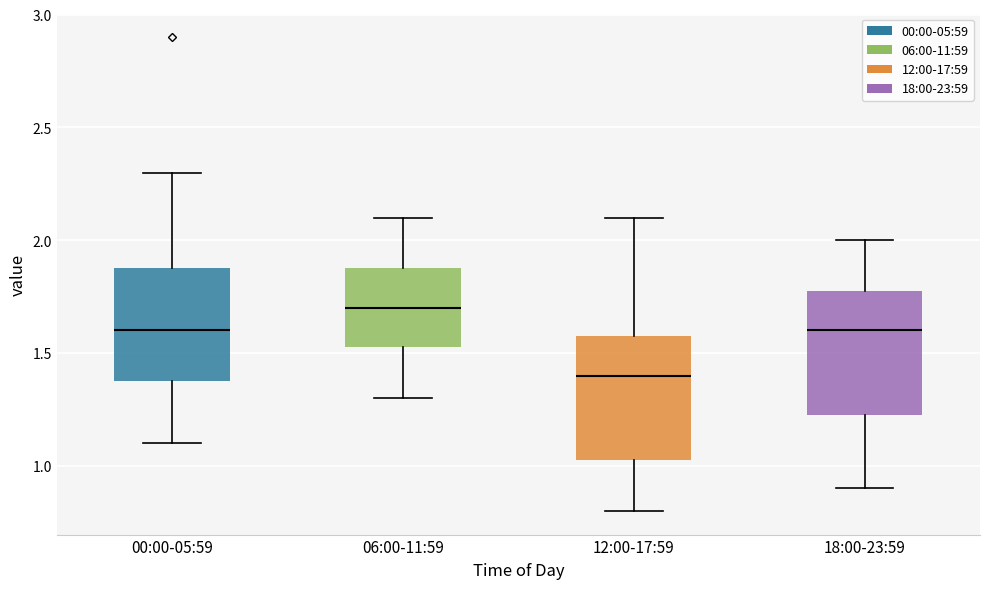

Reading left to right, transcribe this box plot: for each box, give where its median line is, the range the box spans, and where its two whiskers end, as read against the y-axis. The values are not printed on the chart, so give them approximately, as read against the axis.

00:00-05:59: median 1.60, box 1.40 to 1.90, whiskers 1.10 to 2.30
06:00-11:59: median 1.70, box 1.55 to 1.90, whiskers 1.30 to 2.10
12:00-17:59: median 1.40, box 1.05 to 1.60, whiskers 0.80 to 2.10
18:00-23:59: median 1.60, box 1.25 to 1.80, whiskers 0.90 to 2.00